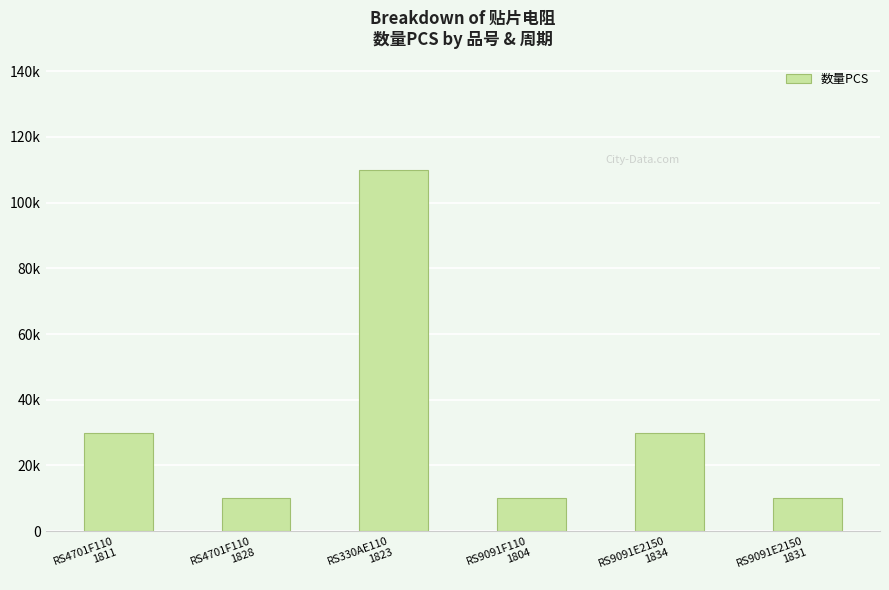

Count the values in the range 10000 to 30000.

5